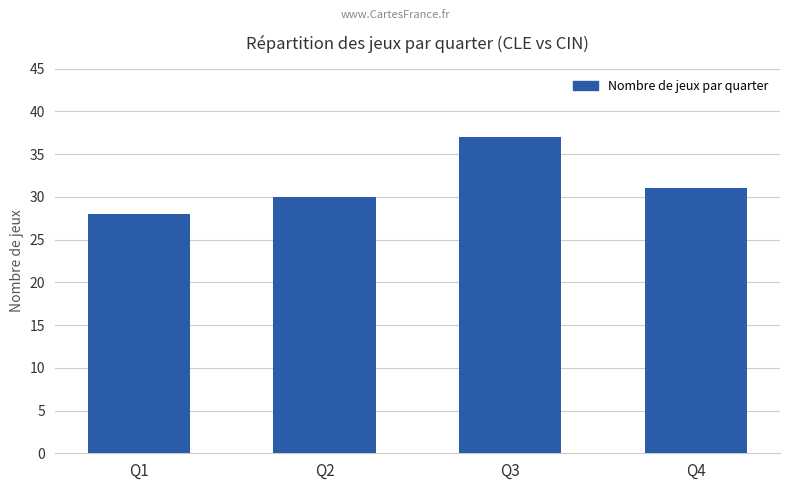

What is the change in value from Q1 to Q4?

+3